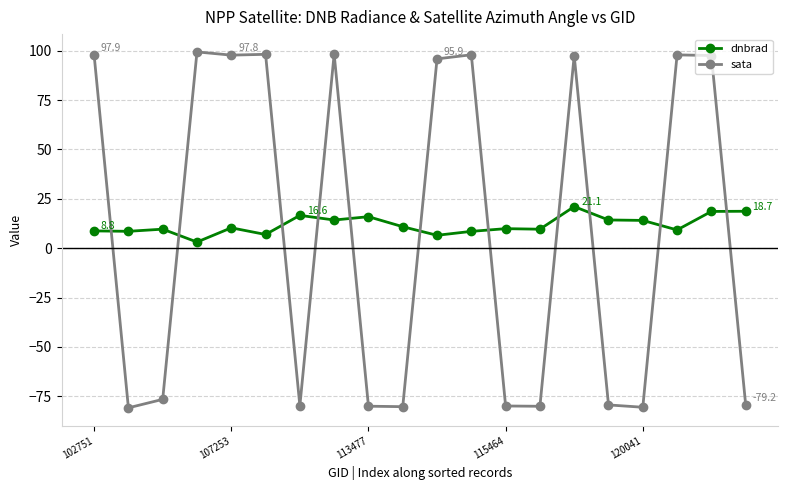

What is the value of the sata point at the 3rd from the left?

-76.5